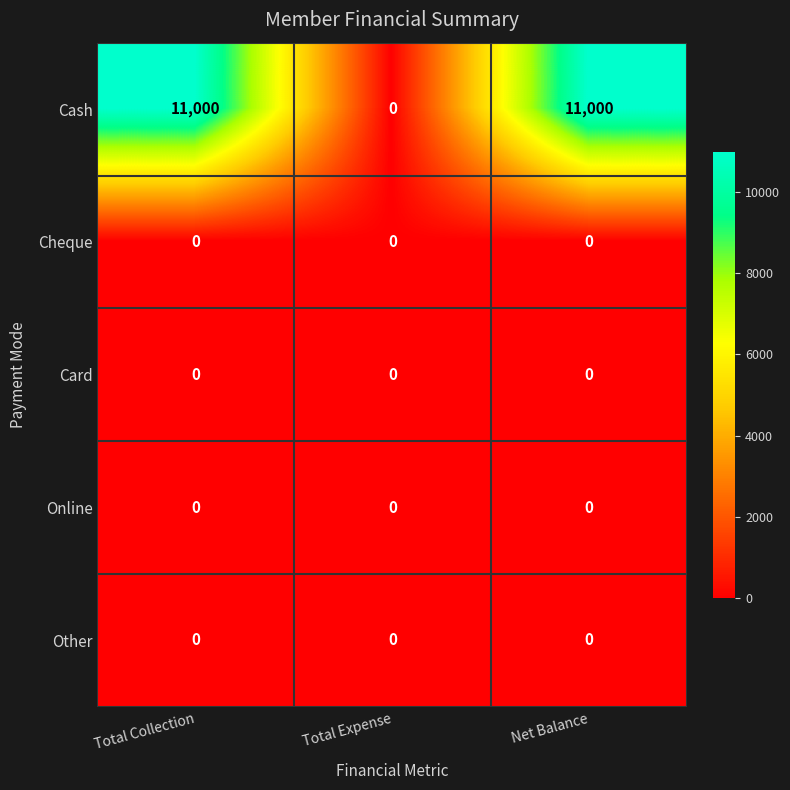

The Cash series shows 0 at Total Expense. True or false?

True